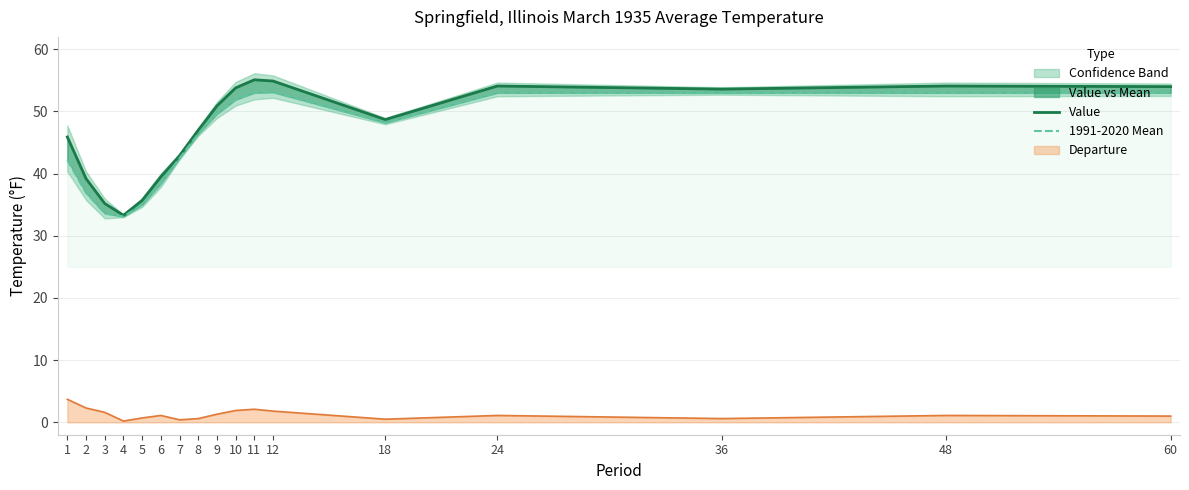

At how many categories does at least one series exceed 51?

7